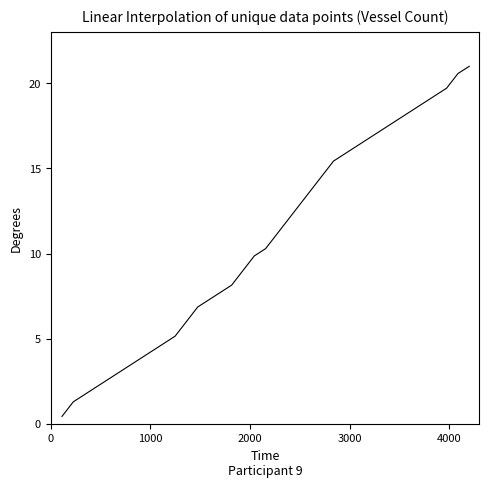

What is the difference between the maximum and minimum values?

20.6